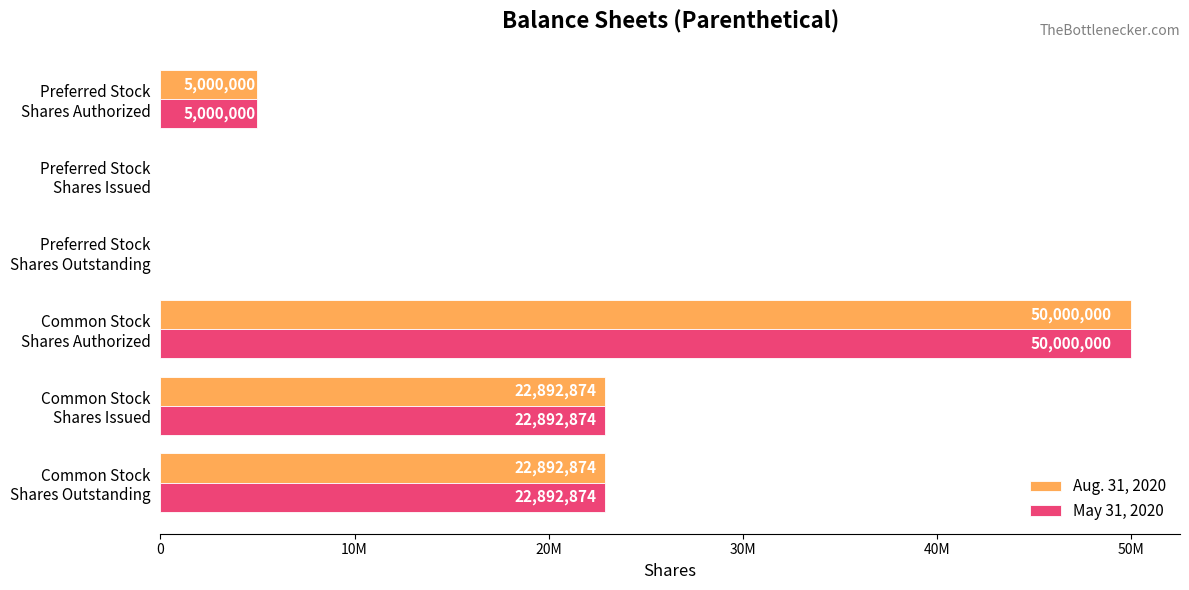

What position from the right is Common Stock Shares Outstanding?

1